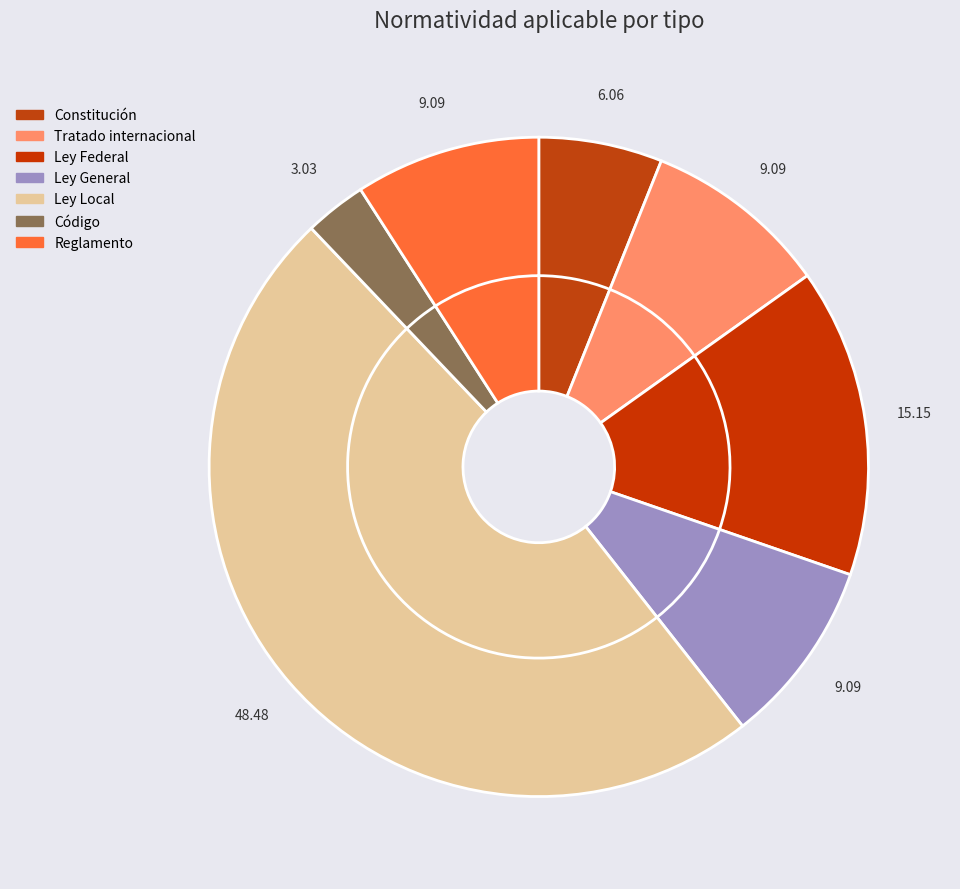

Does Ley Local represent more than half of the total?

Yes